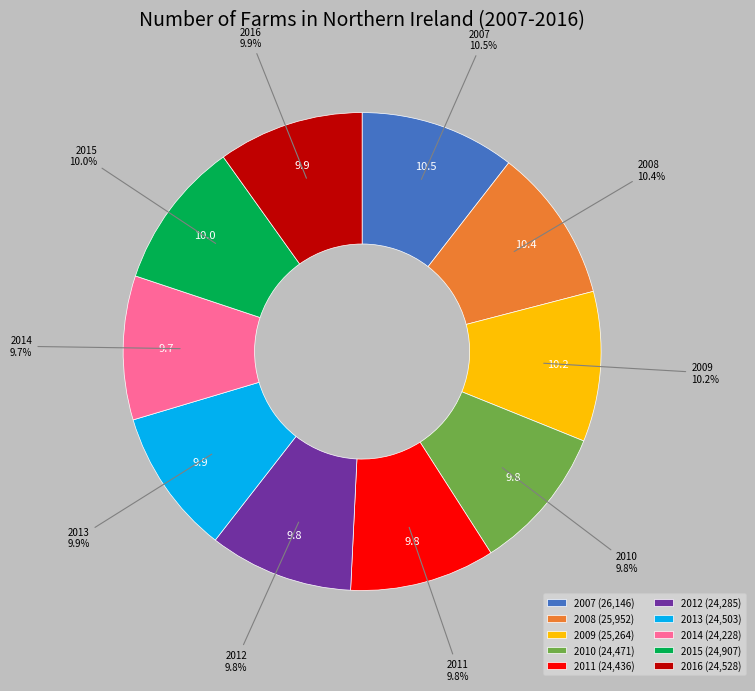

Is there any slice that represents more than half of the pie?

No